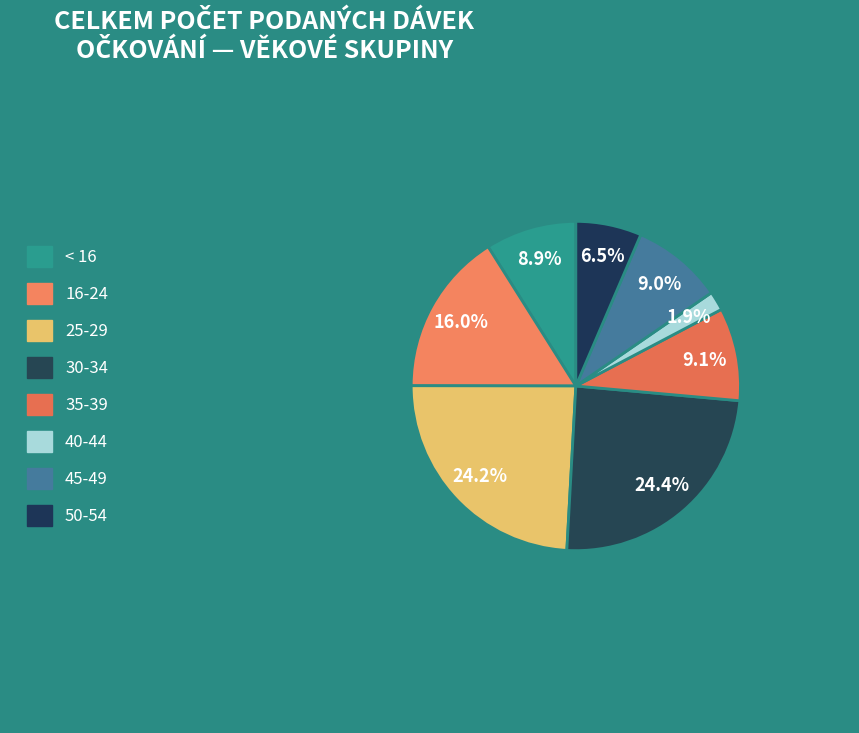

Does < 16 represent more than half of the total?

No